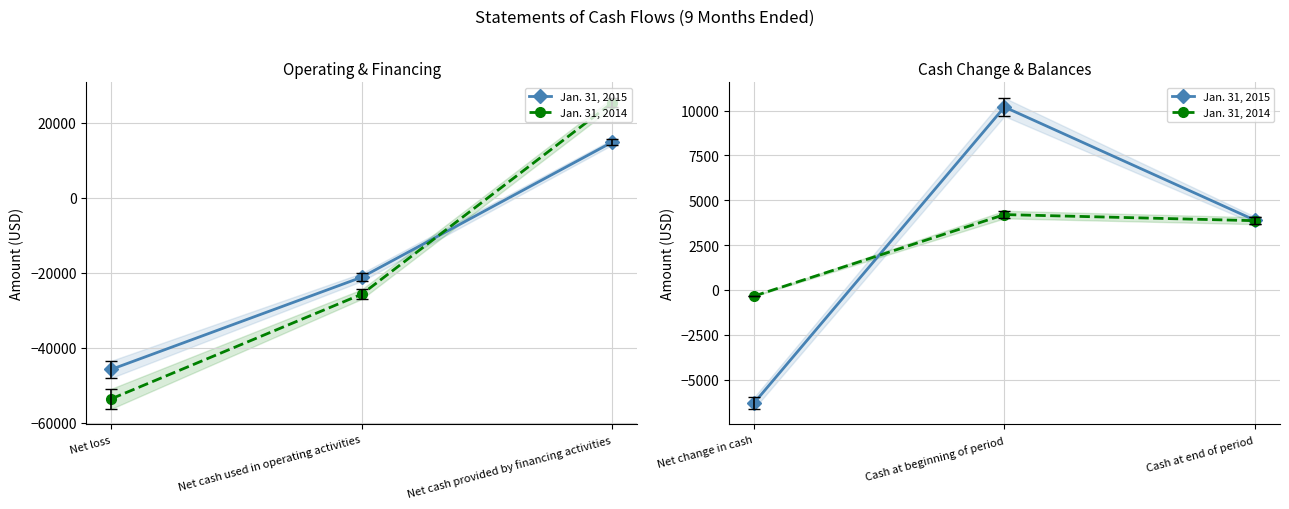

List the series in order of their overall mean, highest first.

Jan. 31, 2015, Jan. 31, 2014